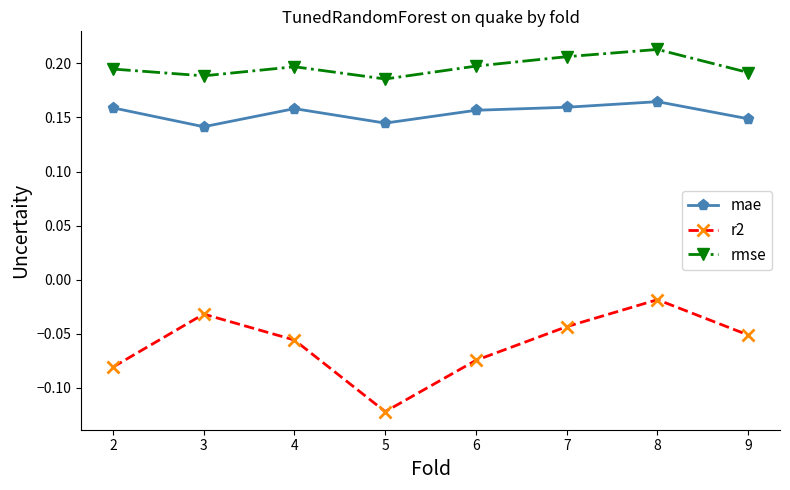

What is the spread (max minus min) of values at 6?

0.3